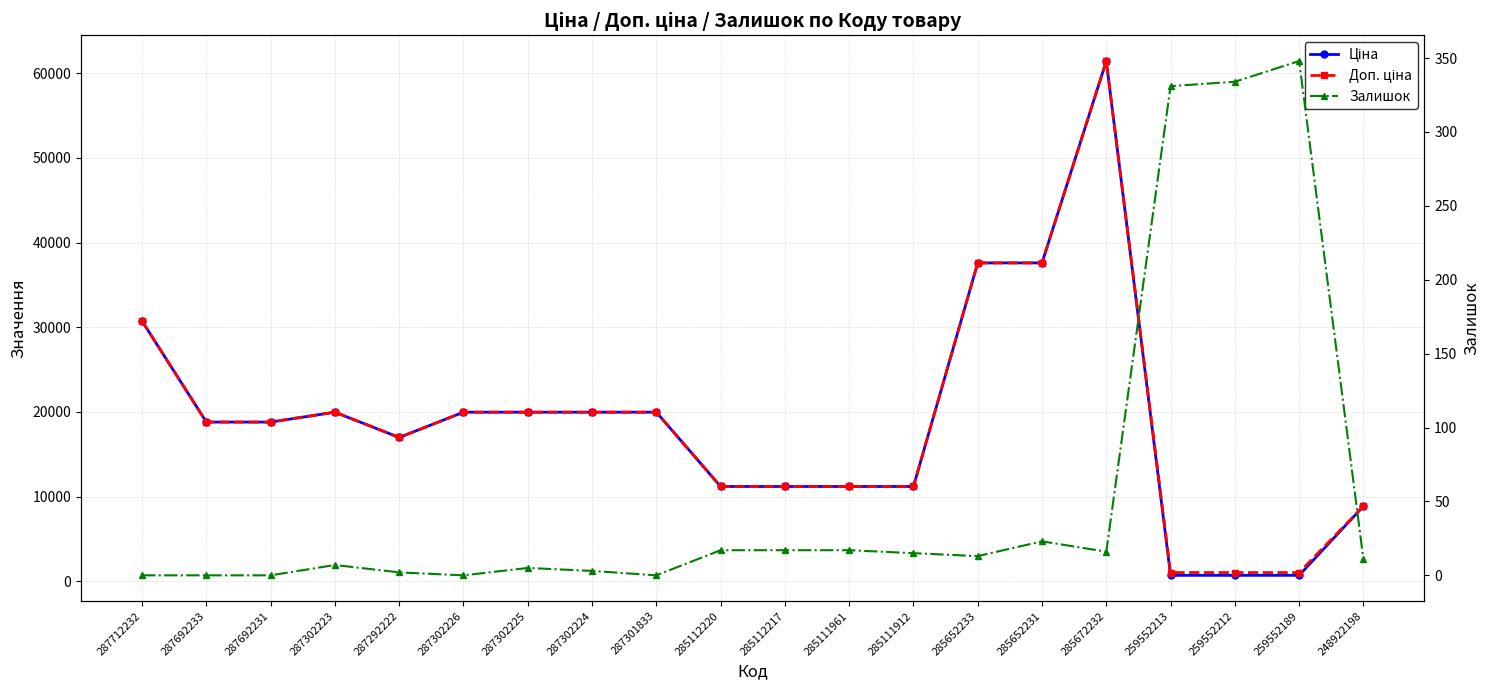

What is the highest value of the Доп. ціна series?

61434.3